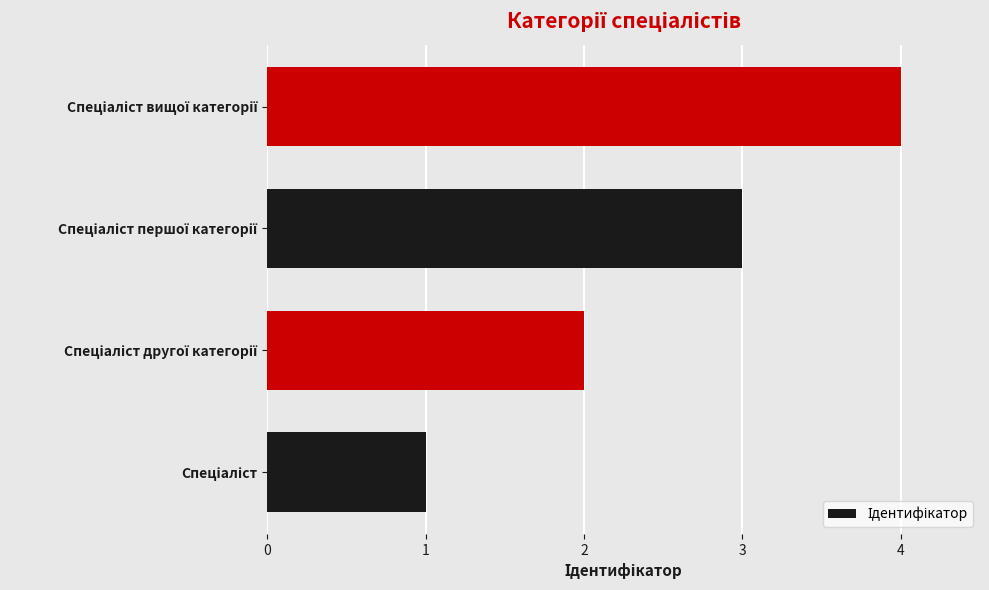

What is the greatest value displayed?

4